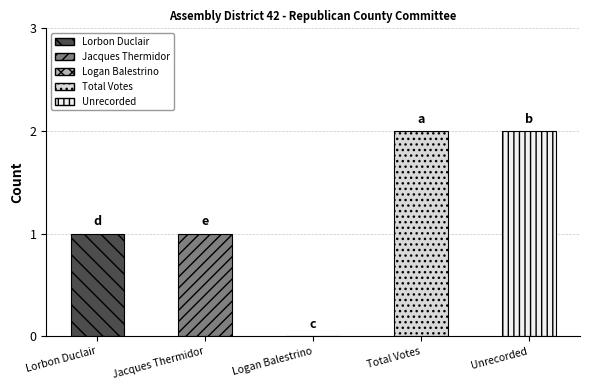

What is the average value?

1